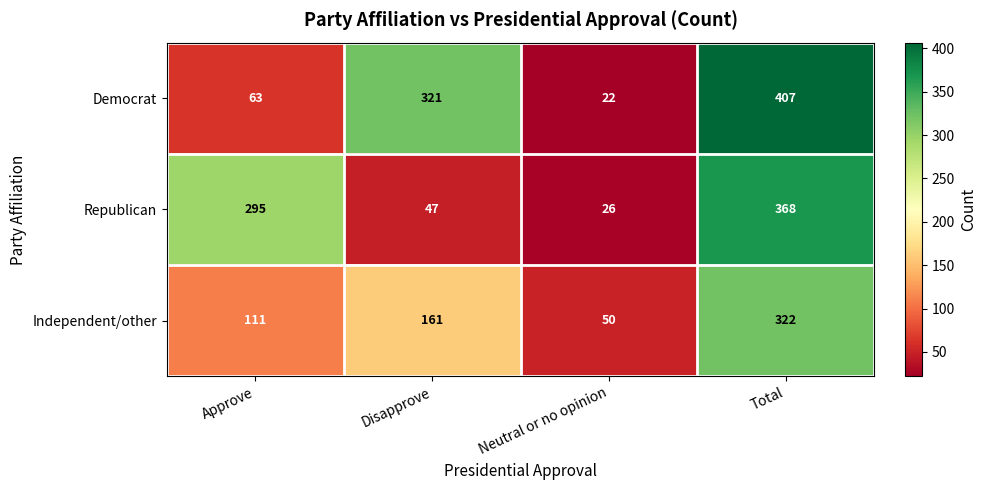

What is the average value of the Democrat series?

203